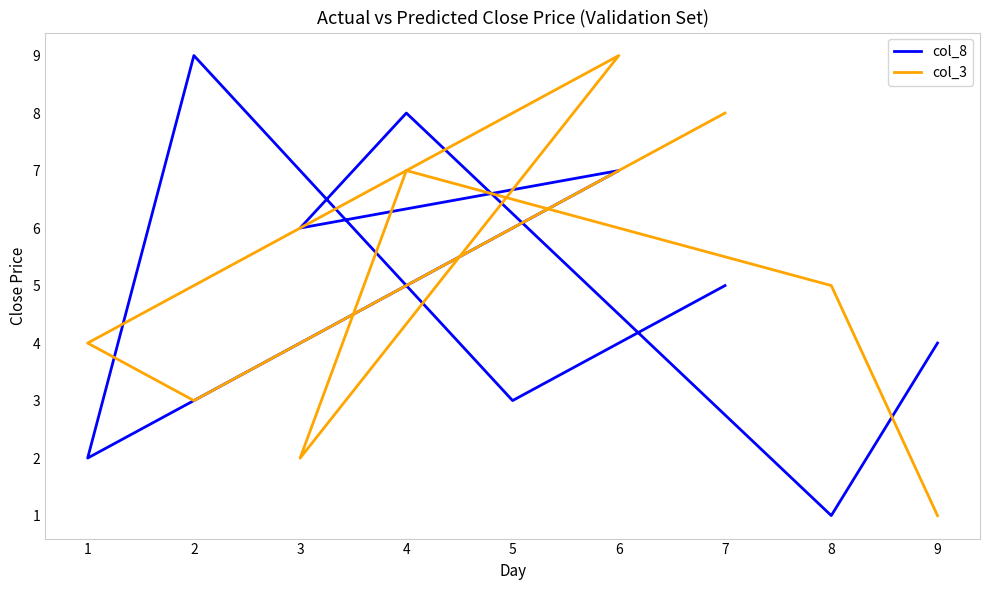

Is the value of col_8 at 9 greater than the value of col_3 at 7?

No